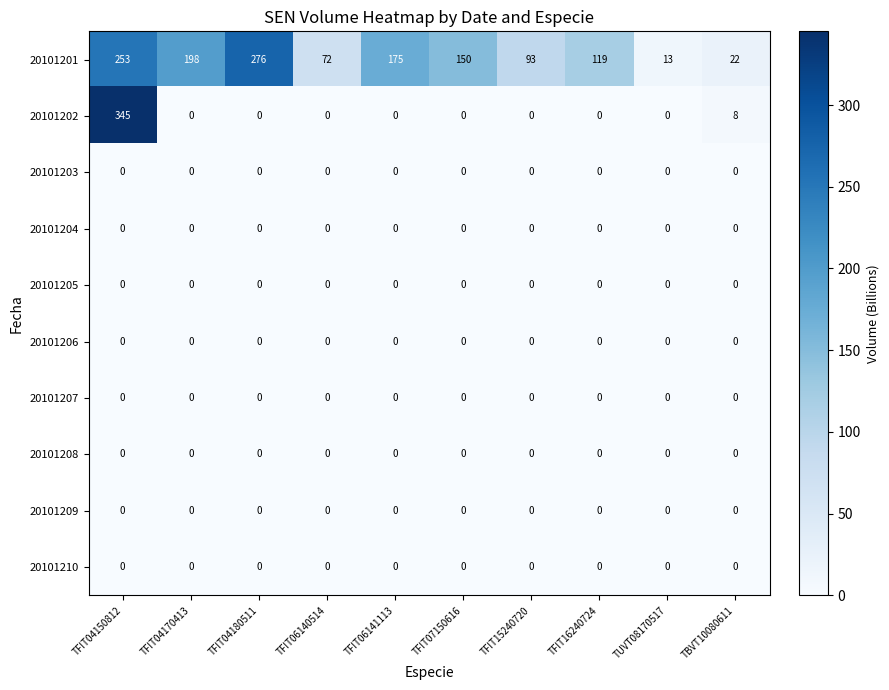

Which series has the largest range (max minus min)?

20101202